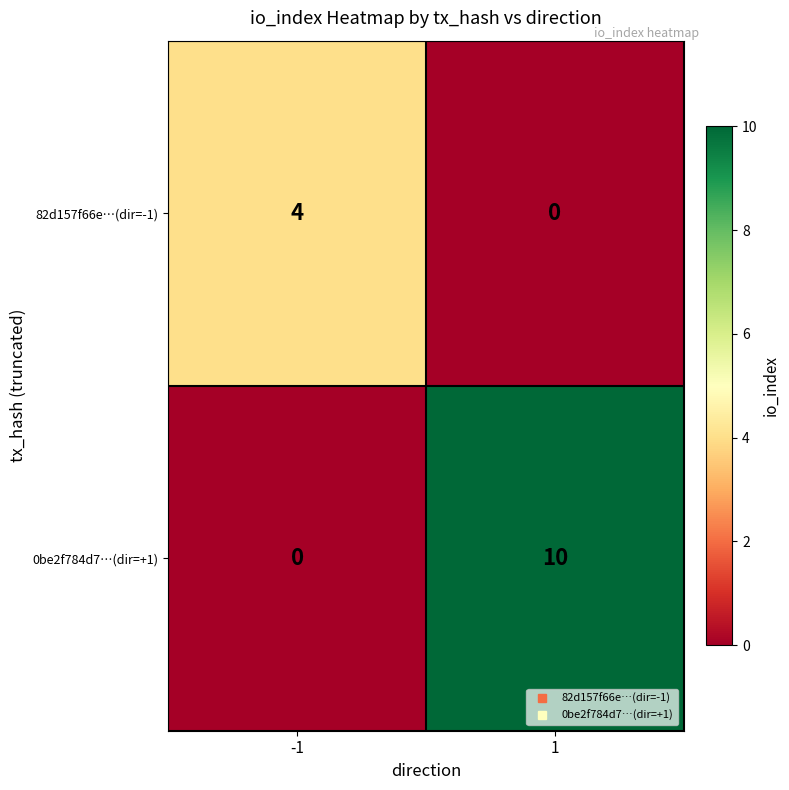

What is the maximum value shown in the chart?

10